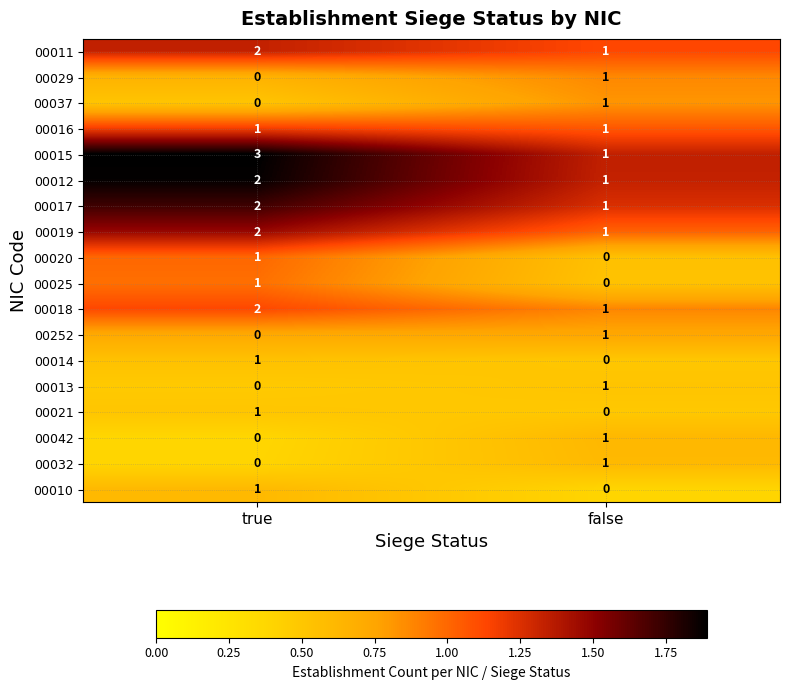

The value of 00018 at true is 2. True or false?

True